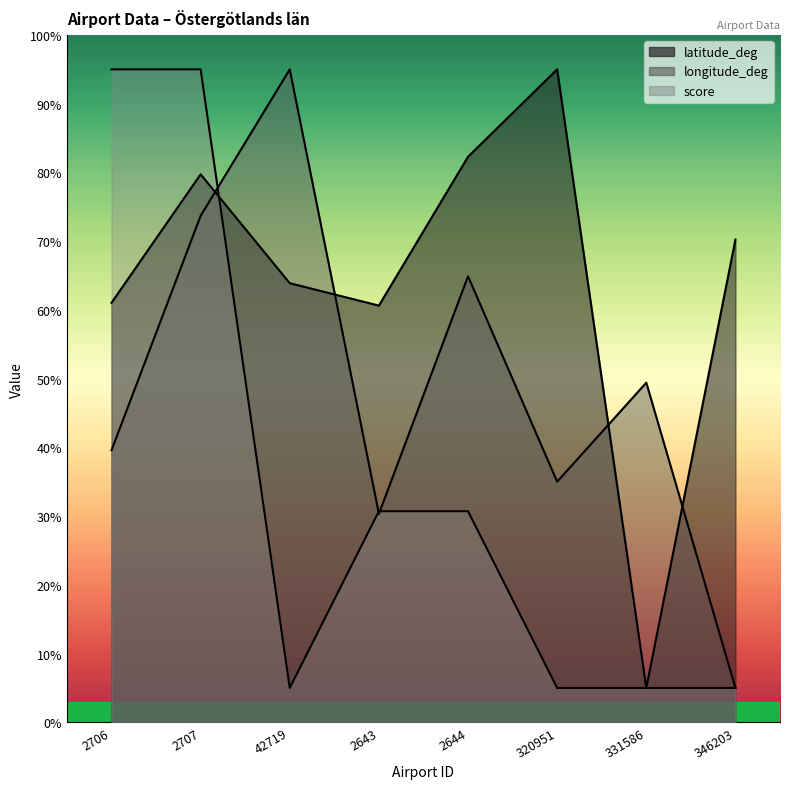

In score, how many points are lower than both neighbors (excluding endpoints)?

1